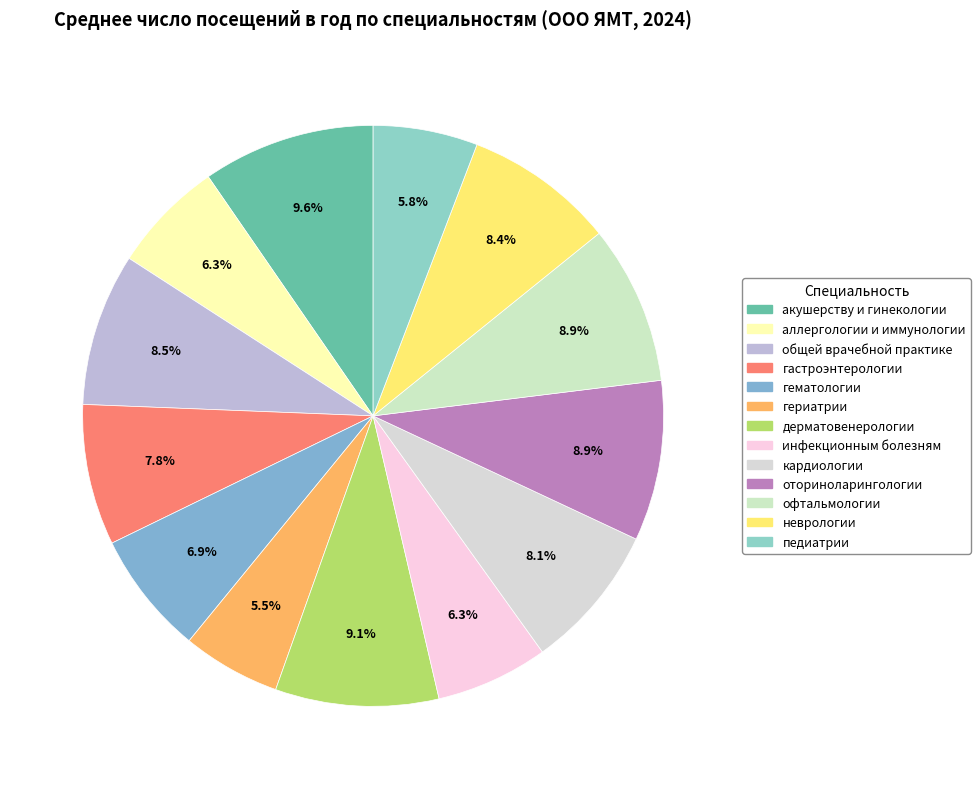

To the nearest percent, what percentage of the pie is общей врачебной практике?

8%